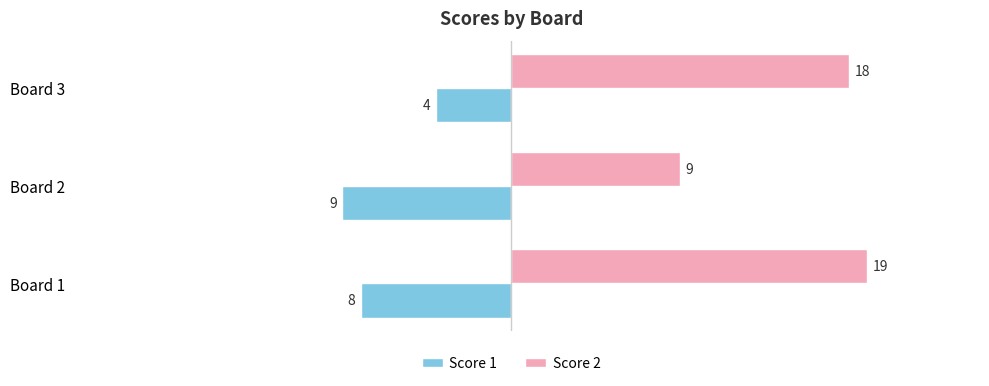

At which category is the sum across all series the highest?

Board 3